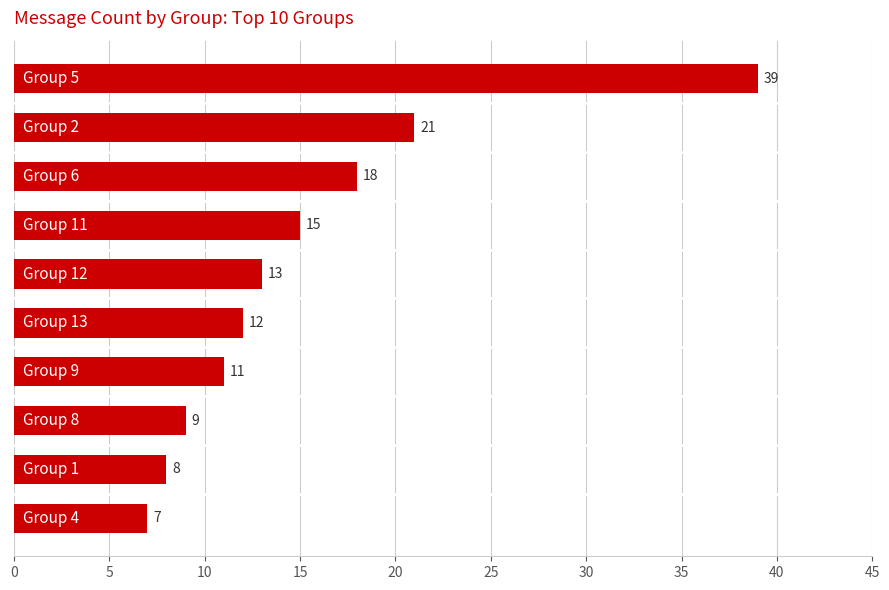

What is the maximum value shown in the chart?

39